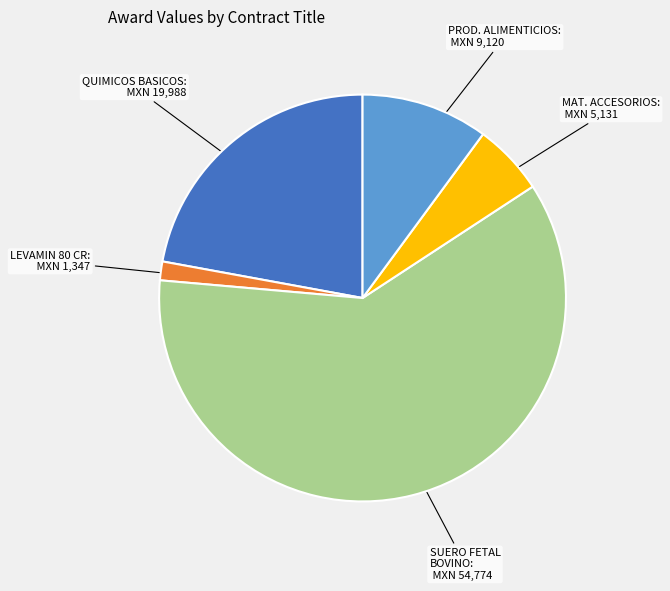

Does any single category account for the majority?

Yes